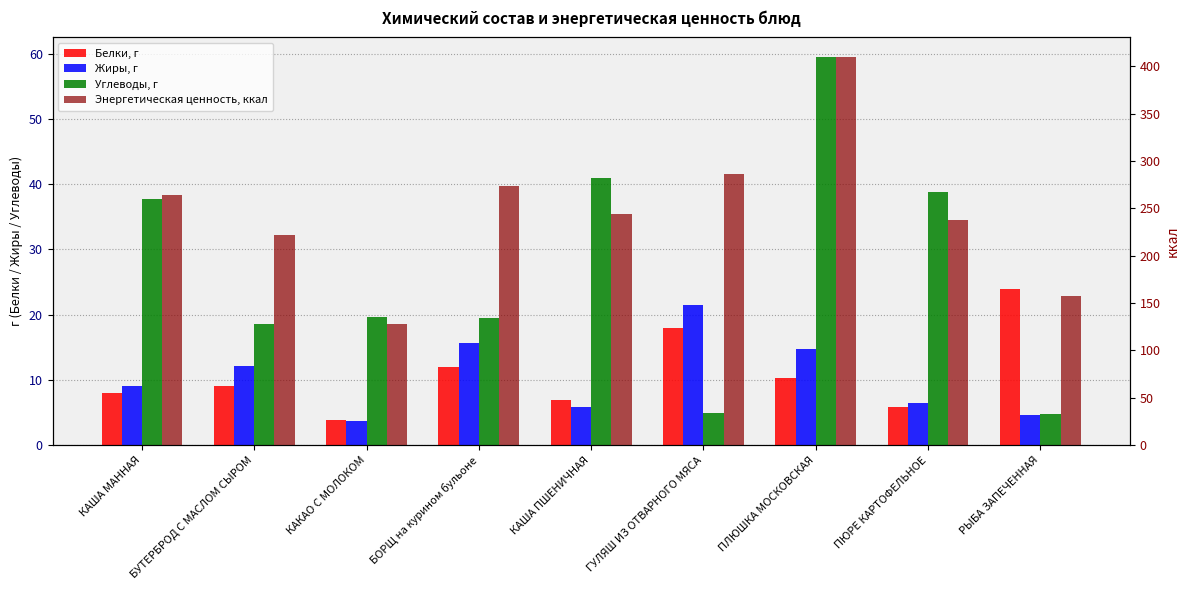

The value of Белки, г at РЫБА ЗАПЕЧЕННАЯ is 32.0. True or false?

False